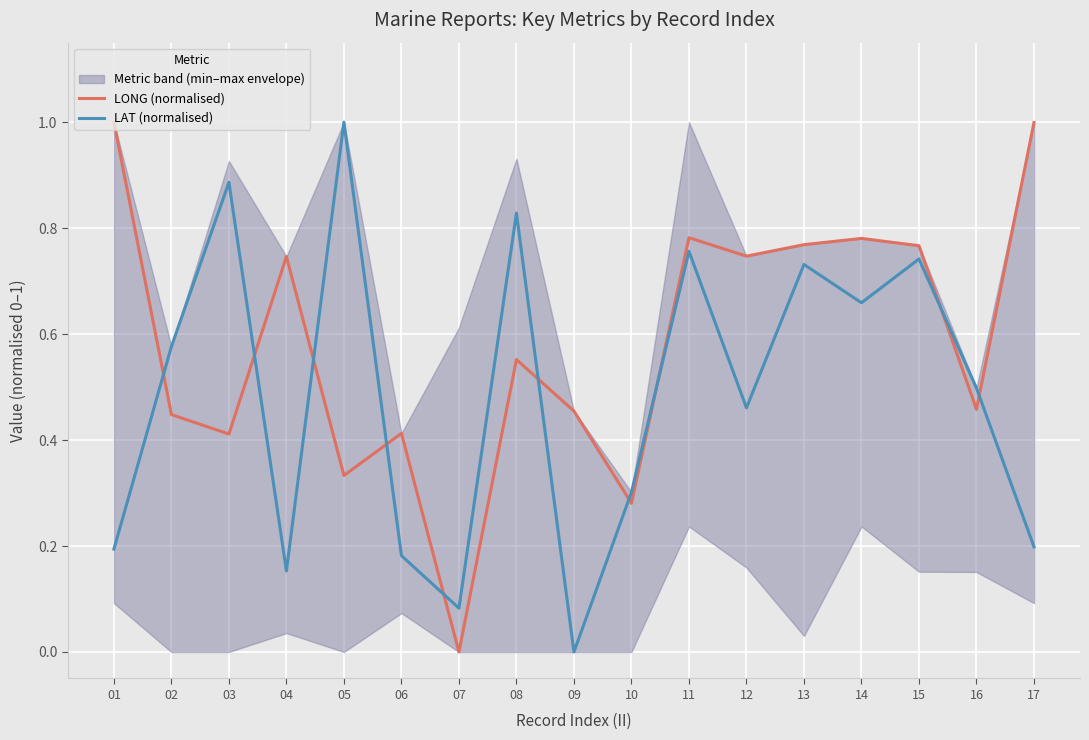

Where do LONG (normalised) and LAT (normalised) first cross each other?

01 and 02